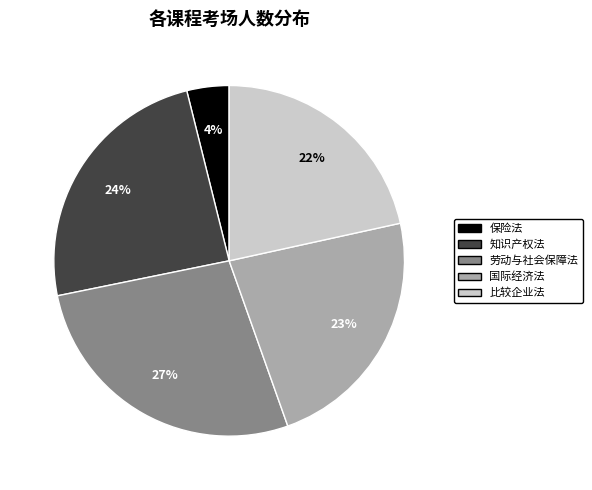

Is there a majority slice in this chart?

No